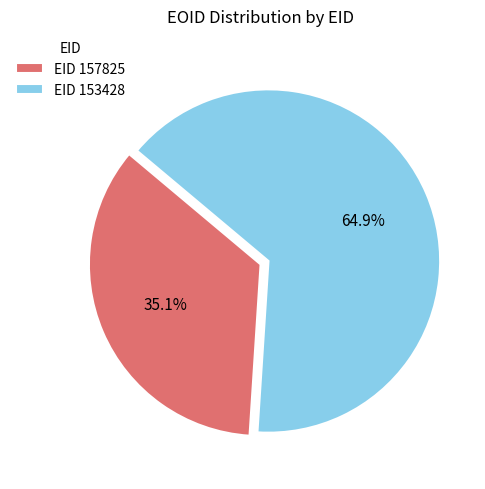

Combined, do EID 157825 and EID 153428 account for over 50%?

Yes